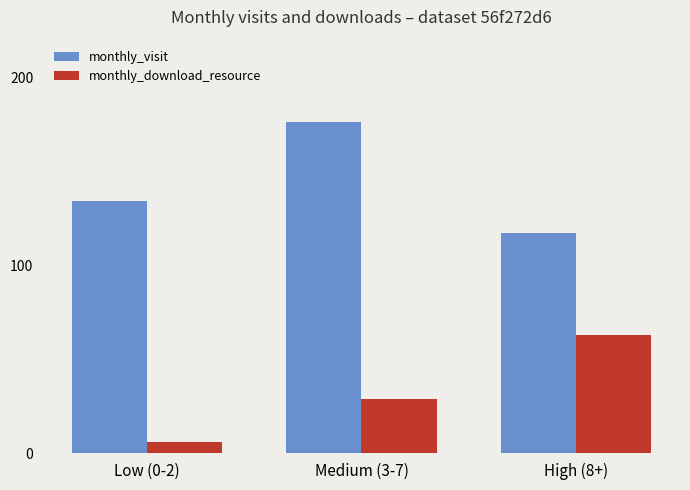

How many distinct data groups are displayed?

2